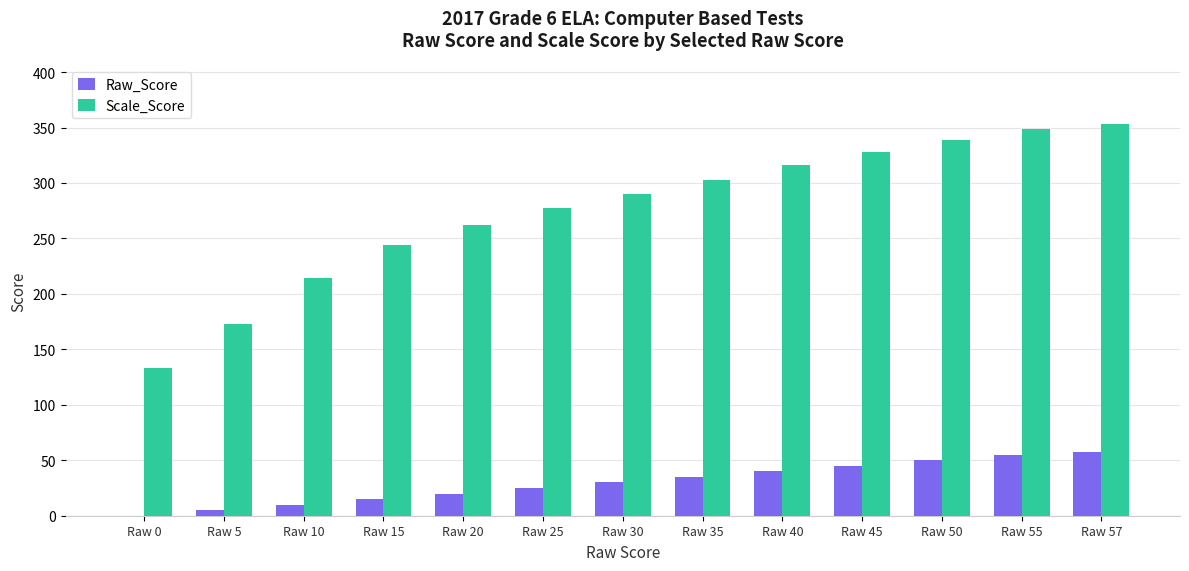

Count the number of data series in this chart.

2